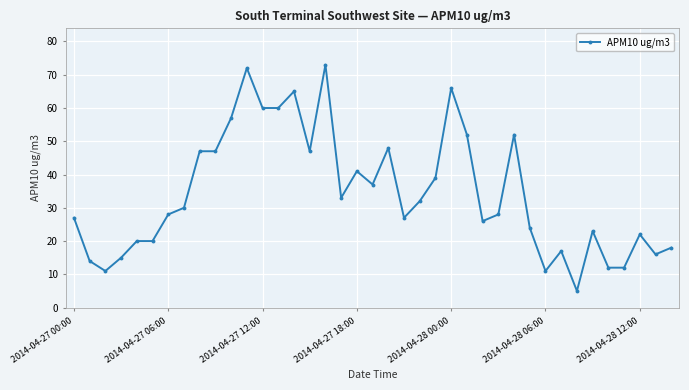

What is the greatest value displayed?

73